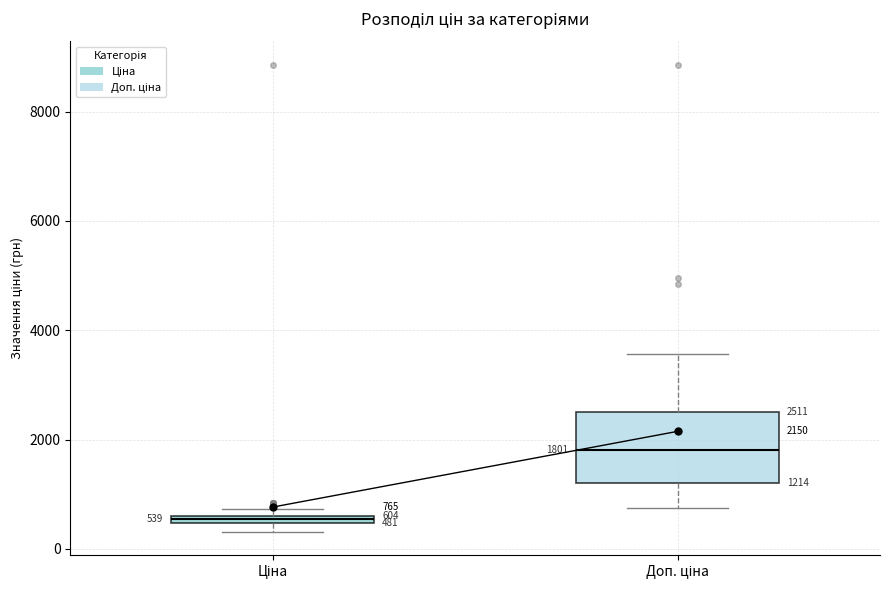

Comparing the boxes themselves (not the whiskers), which one is the tallest?

Доп. ціна